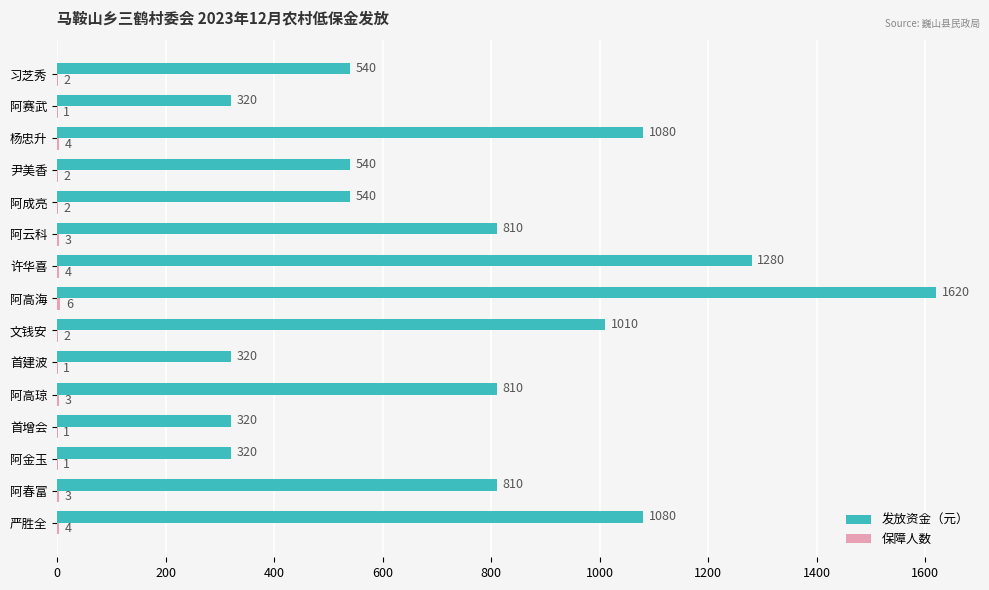

Which series has the largest total across all categories?

发放资金（元）